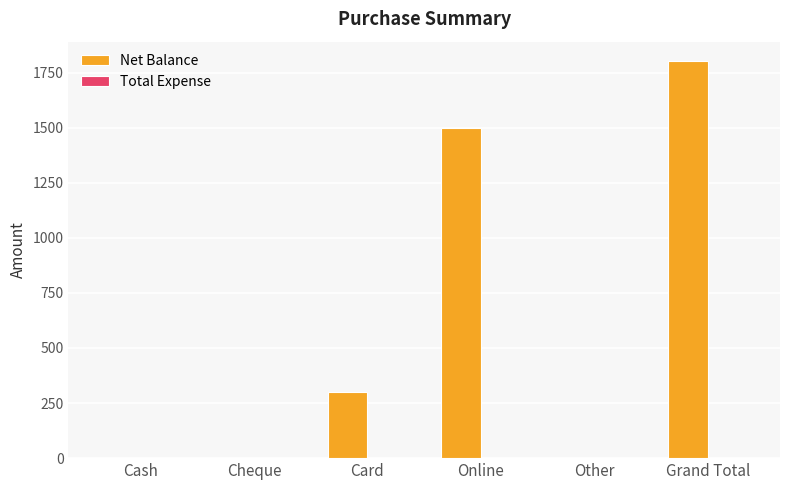

Reading left to right, extract all data points from this chart.

Cash=0	Cheque=0	Card=300	Online=1500	Other=0	Grand Total=1800